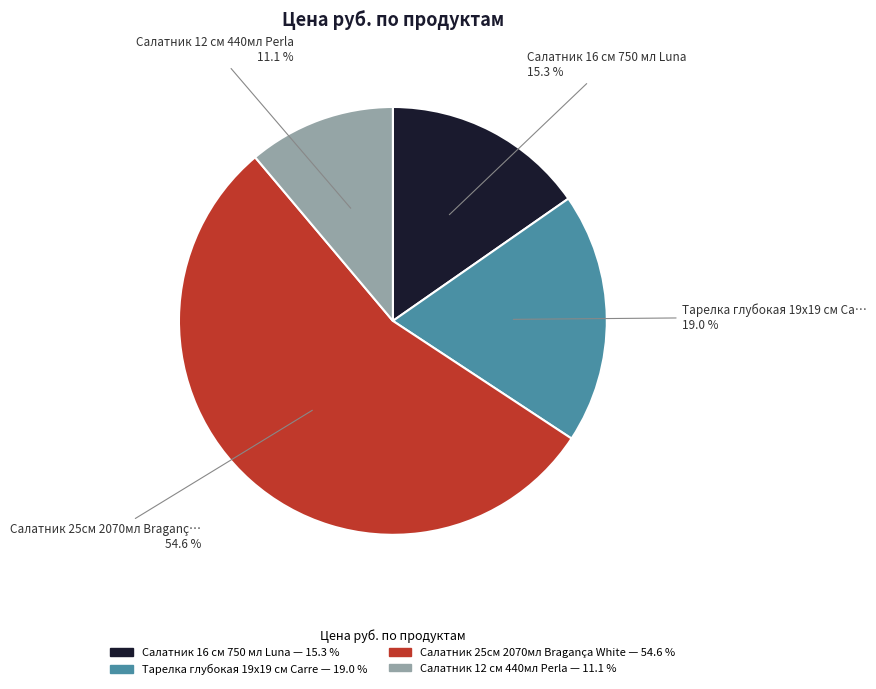

Which slice is the largest?

Салатник 25см 2070мл Bragança White